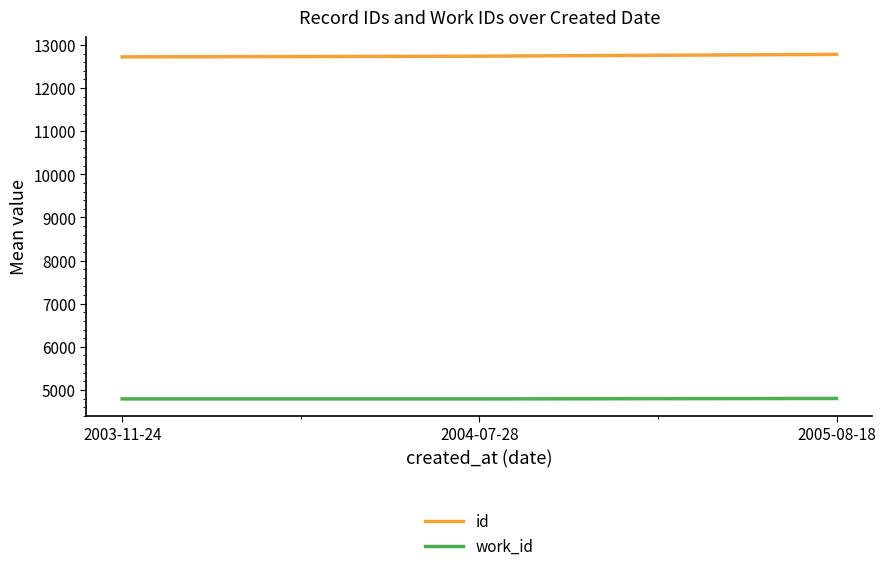

What is the spread (max minus min) of values at 2004-07-28?

7948.0